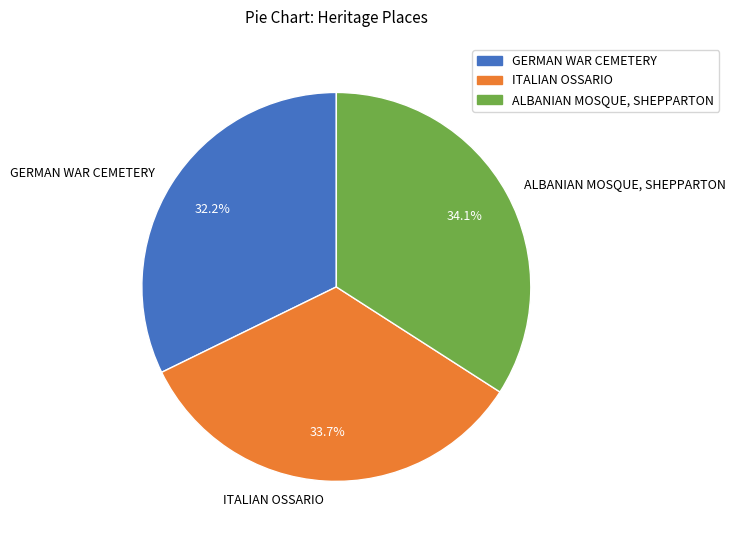

To the nearest percent, what is the combined percentage of ALBANIAN MOSQUE, SHEPPARTON and ITALIAN OSSARIO?

68%